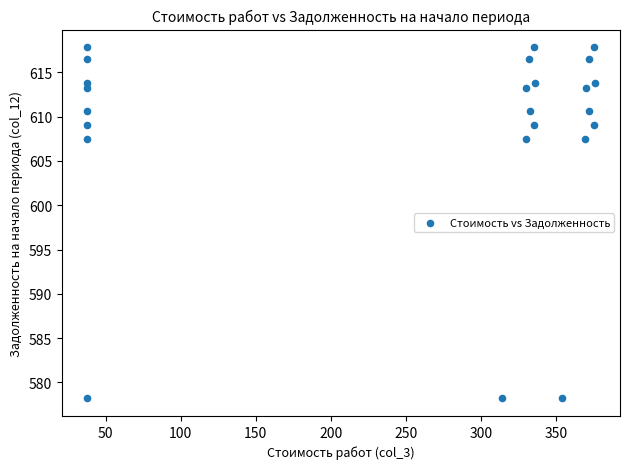

What is the range of X values (max minus min)?

338.2